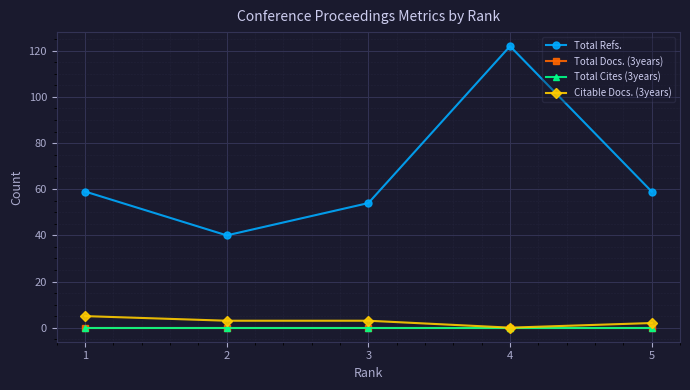

Reading left to right, what are all the values shown in this chart?

Total Refs.: 59	40	54	122	59
Total Docs. (3years): 0	0	0	0	0
Total Cites (3years): 0	0	0	0	0
Citable Docs. (3years): 5	3	3	0	2